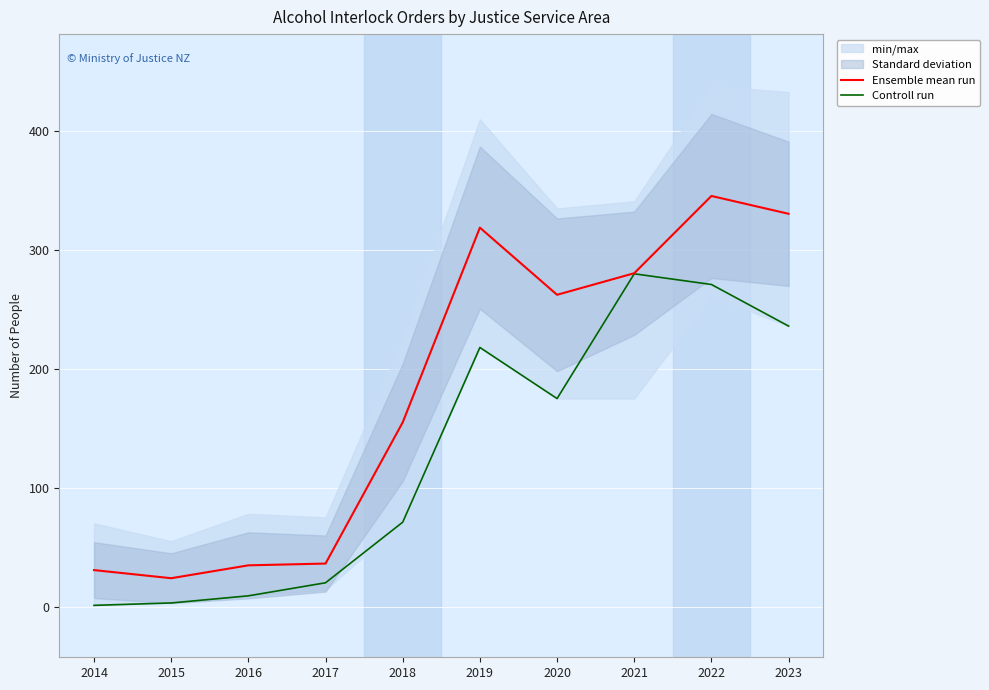

Between 2018 and 2019, which series saw the biggest shift?

Ensemble mean run